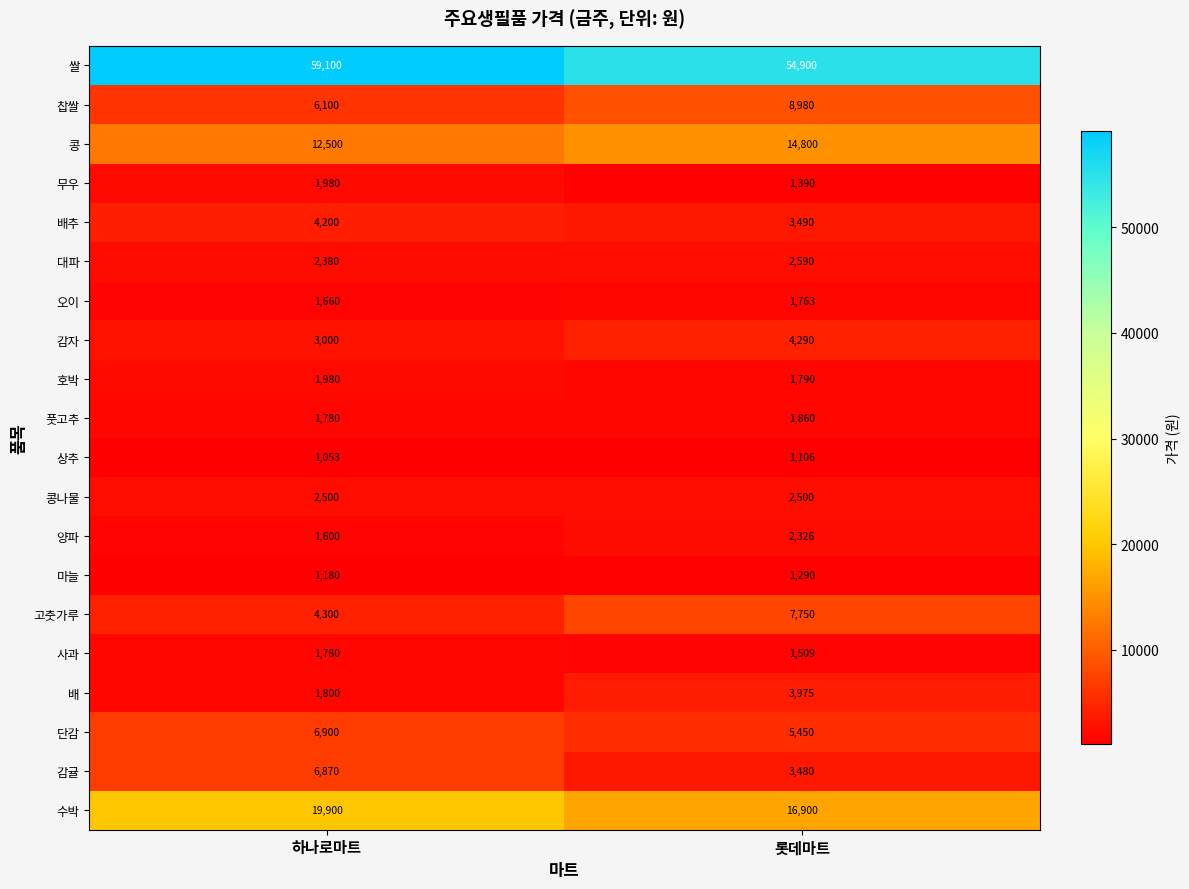

How many data points does each series have?

2